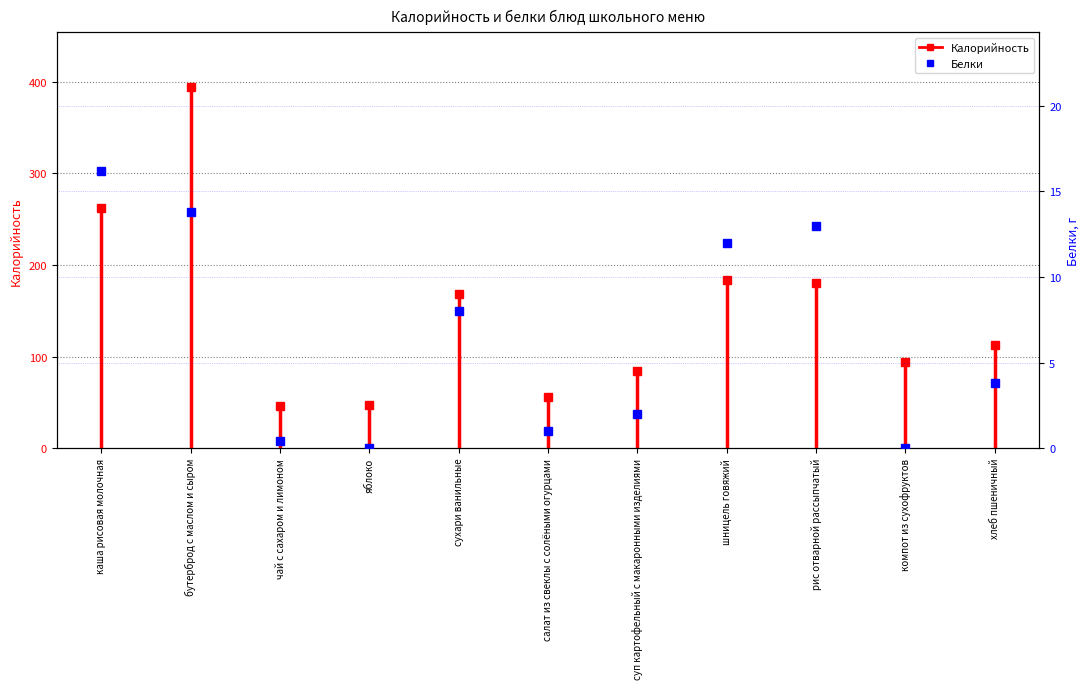

What is the label of the 11th point from the left?

хлеб пшеничный